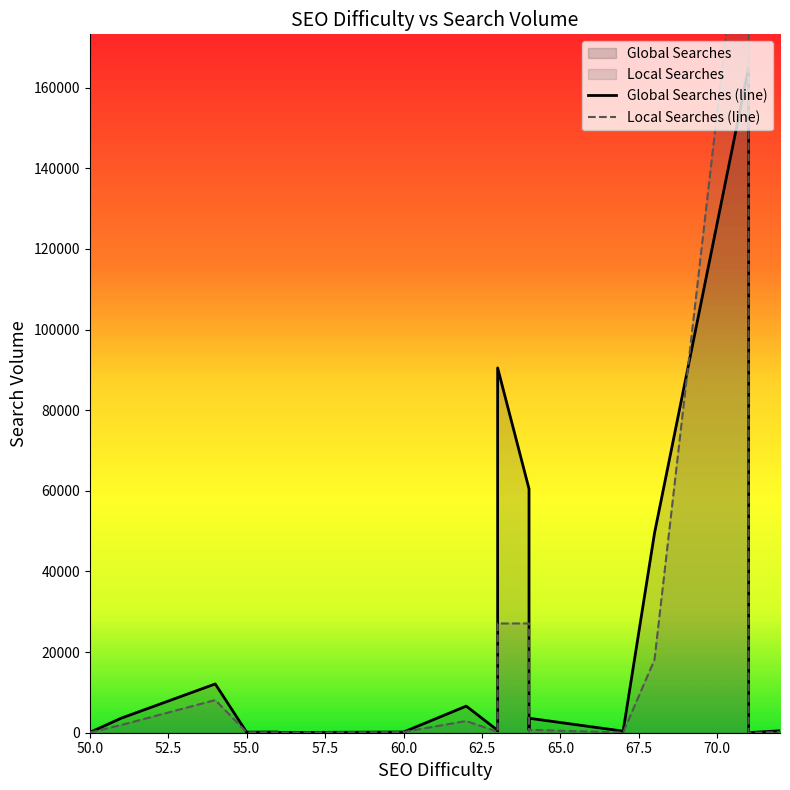

Which series changed the most between 63 and 55?

Global Searches